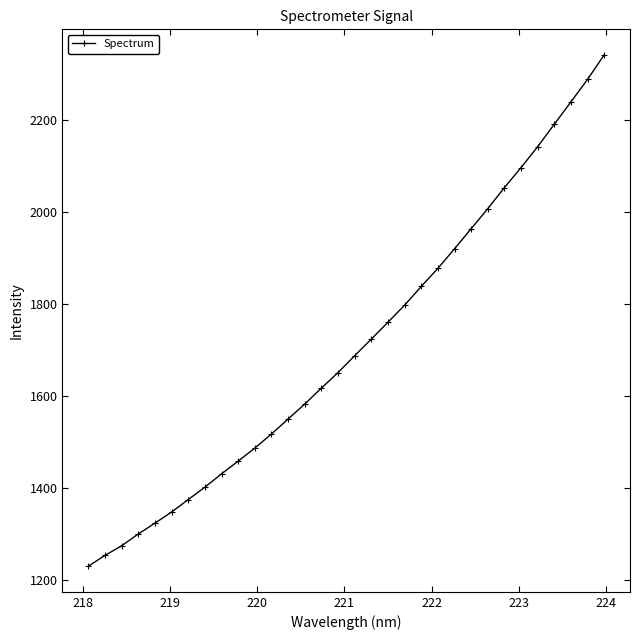

What is the sum of all values?

54727.3